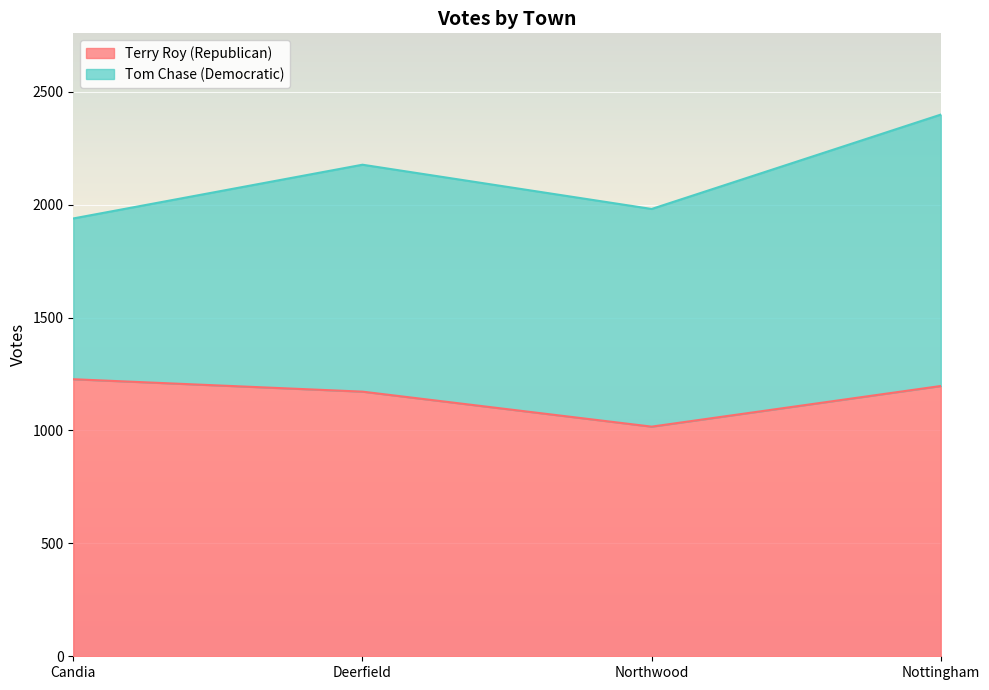

The value at Candia is 1227. True or false?

True